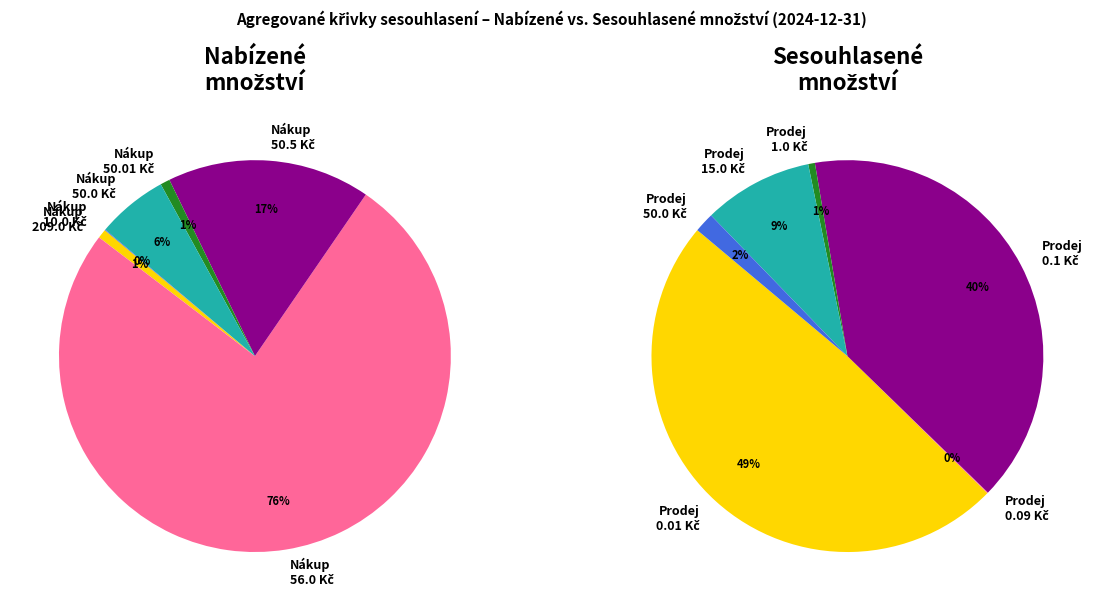

What is the change in value from Prodej - 0.01 Kč to Prodej - 0.1 Kč?

-3553.0